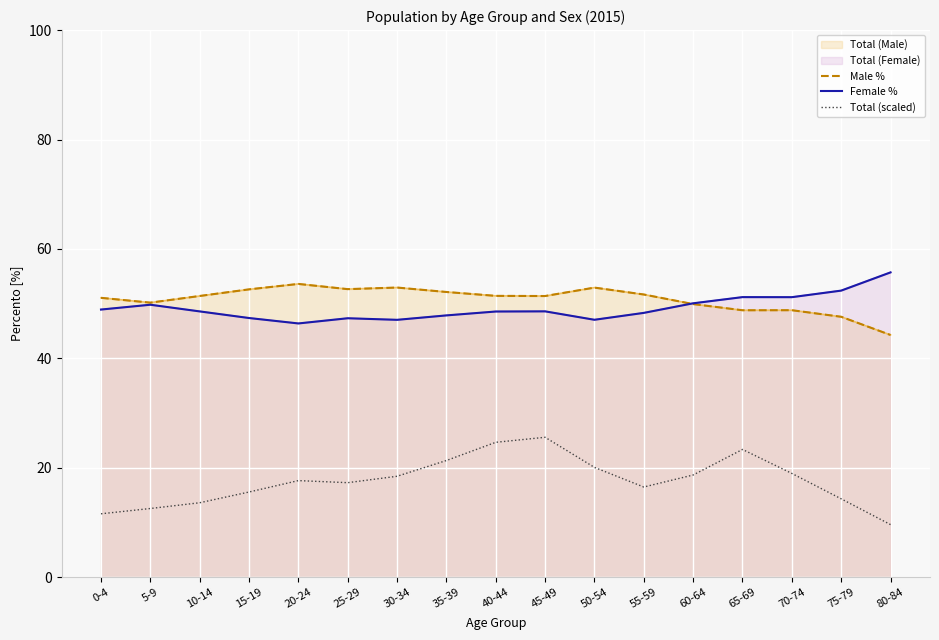

What position from the right is 40-44?

9